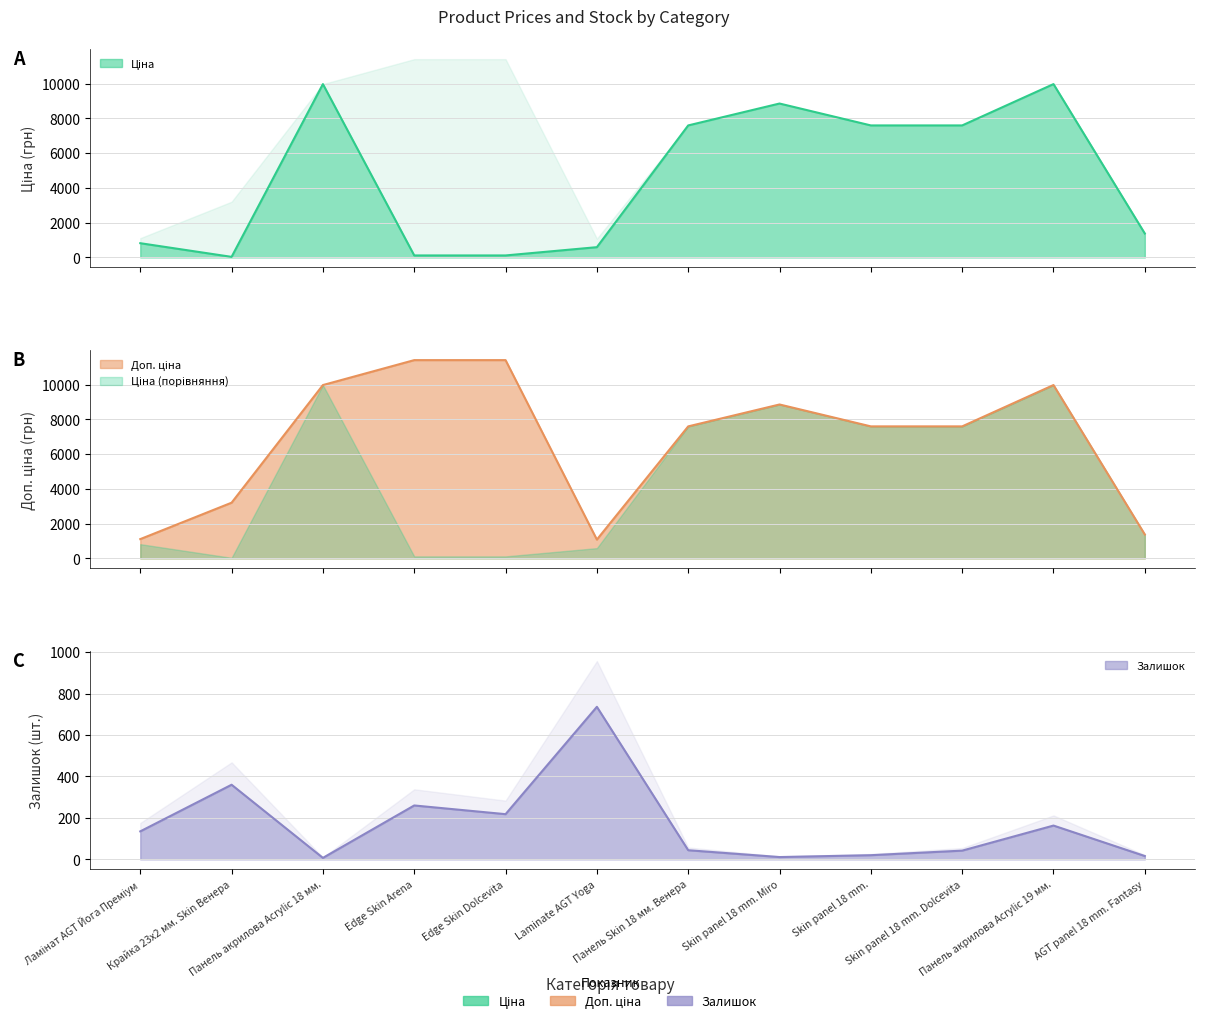

Where is the first local minimum for Залишок?

Панель акрилова Acrylic 18 мм.